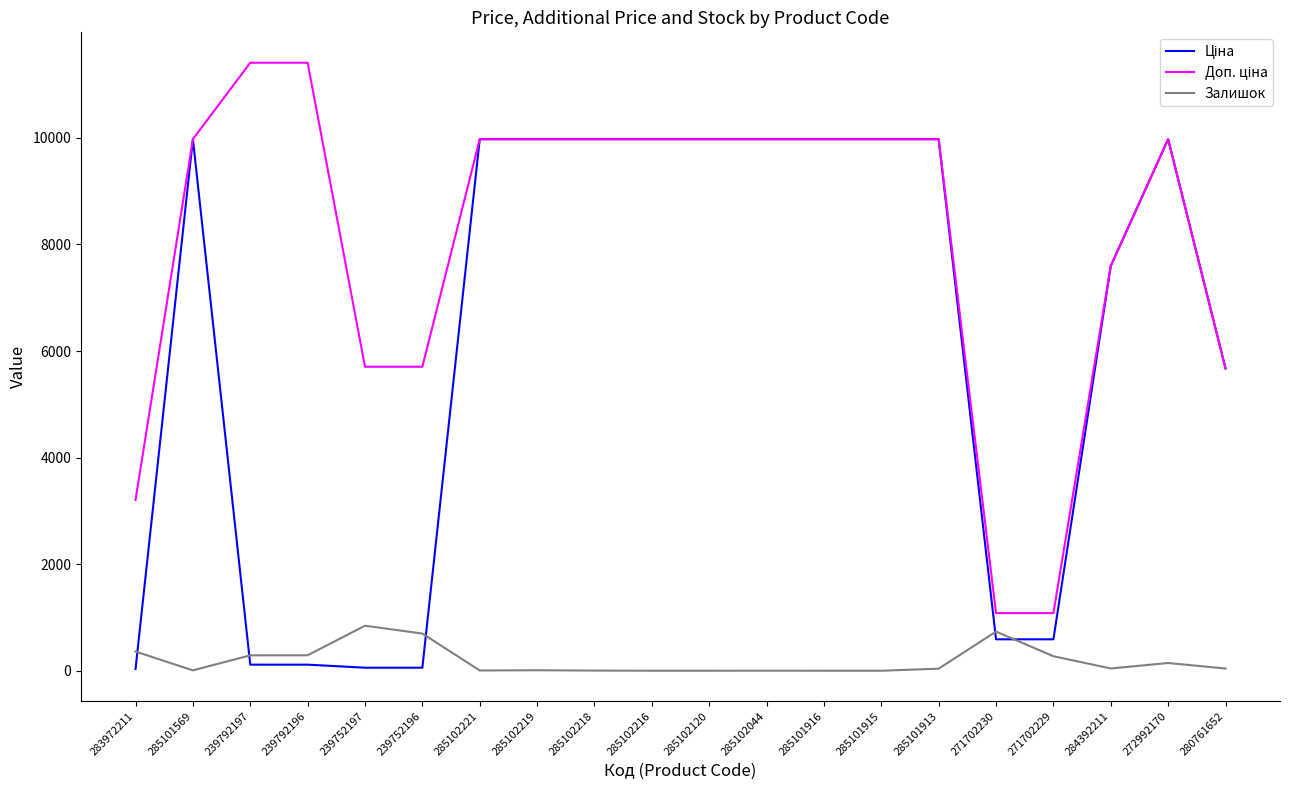

How many lines are shown in the chart?

3